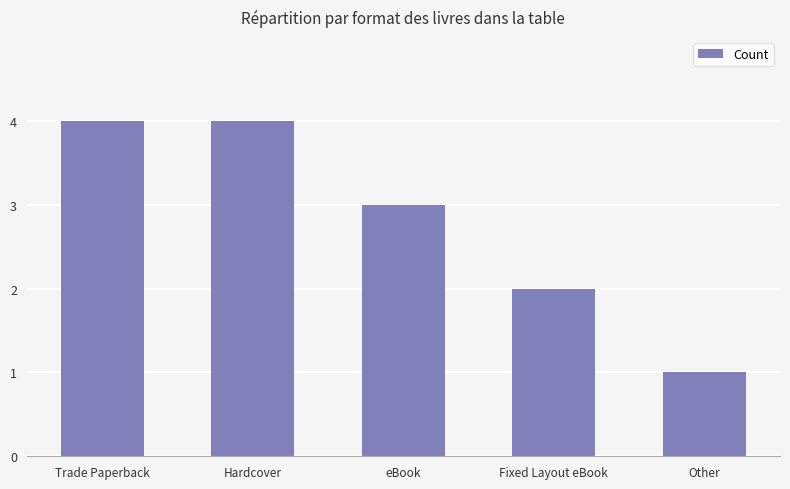

What is the value of the 4th bar from the left?

2